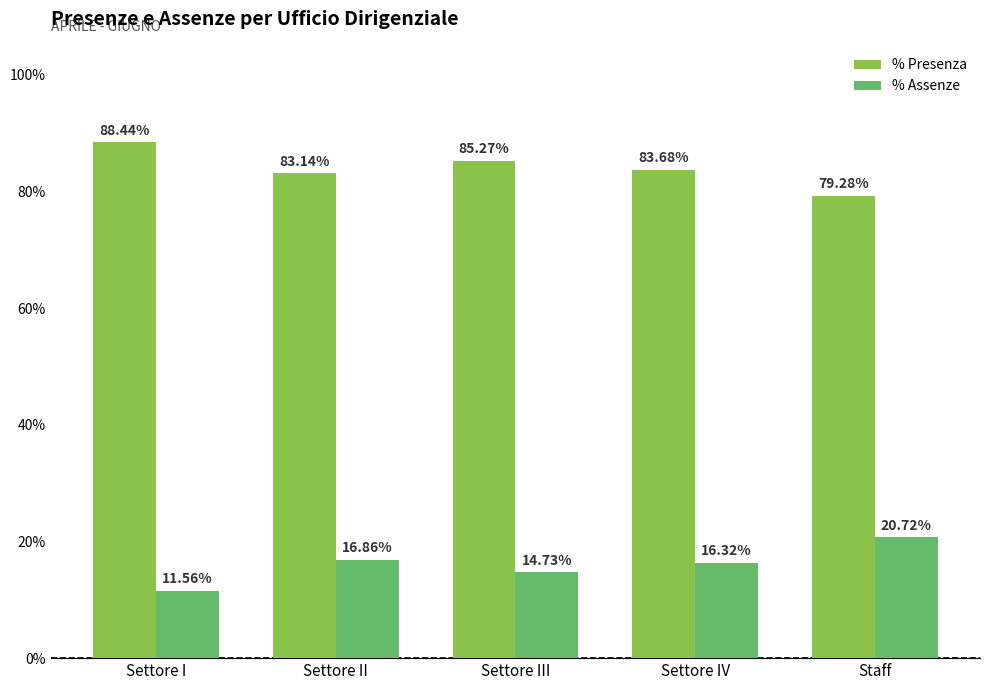

At which label does % Presenza first exceed 83?

Settore I